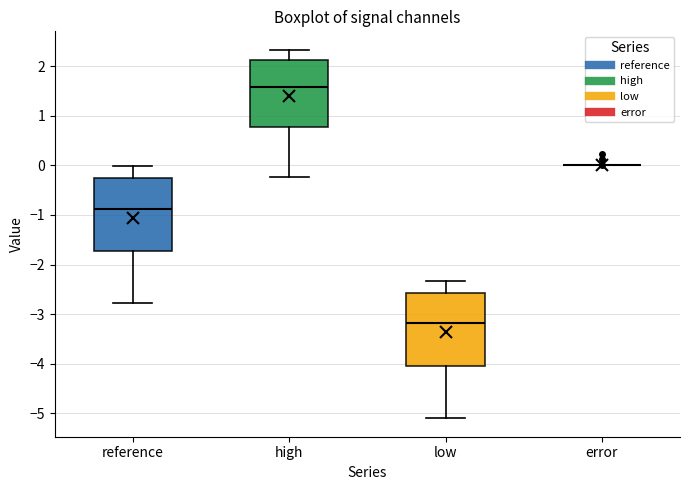

Reading left to right, transcribe this box plot: for each box, give where its median line is, the range the box spans, and where its two whiskers end, as read against the y-axis. The values are not printed on the chart, so give them approximately, as read against the axis.

reference: median -0.9, box -1.7 to -0.3, whiskers -2.8 to 0.0
high: median 1.6, box 0.8 to 2.1, whiskers -0.2 to 2.3
low: median -3.2, box -4.0 to -2.6, whiskers -5.1 to -2.3
error: box collapsed to a line at 0.0, whiskers 0.0 to 0.0